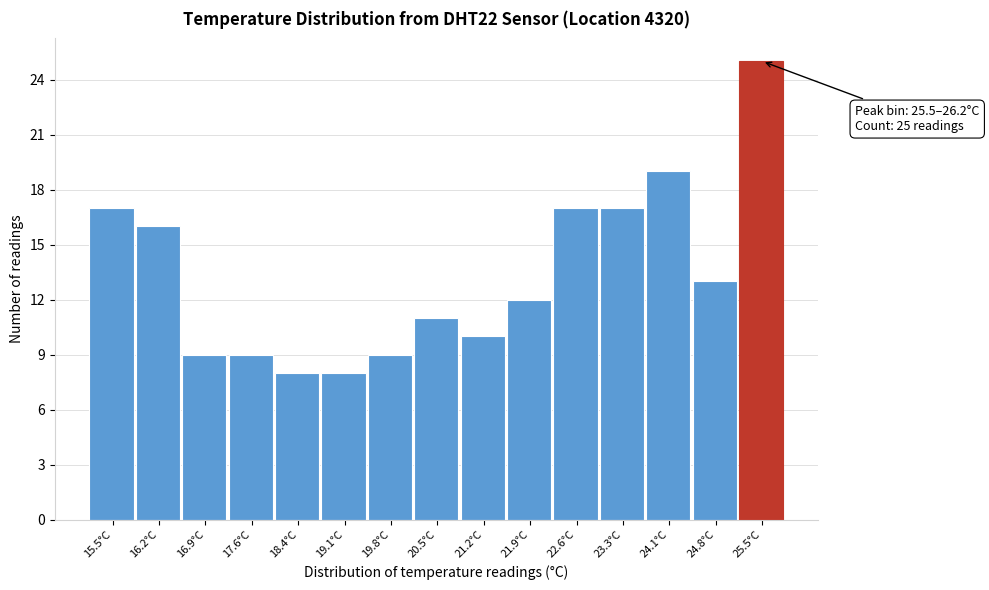

Reading right to left, transcribe all the data shown in this chart.

25.5°C=25	24.8°C=13	24.1°C=19	23.3°C=17	22.6°C=17	21.9°C=12	21.2°C=10	20.5°C=11	19.8°C=9	19.1°C=8	18.4°C=8	17.6°C=9	16.9°C=9	16.2°C=16	15.5°C=17